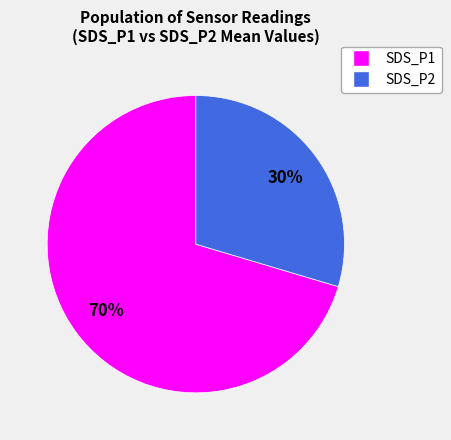

How many slices are in this pie chart?

2